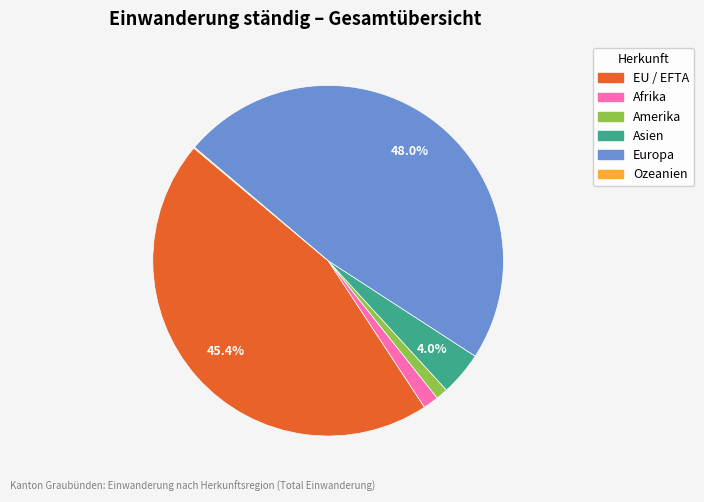

To the nearest percent, what percentage of the pie is EU / EFTA?

45%